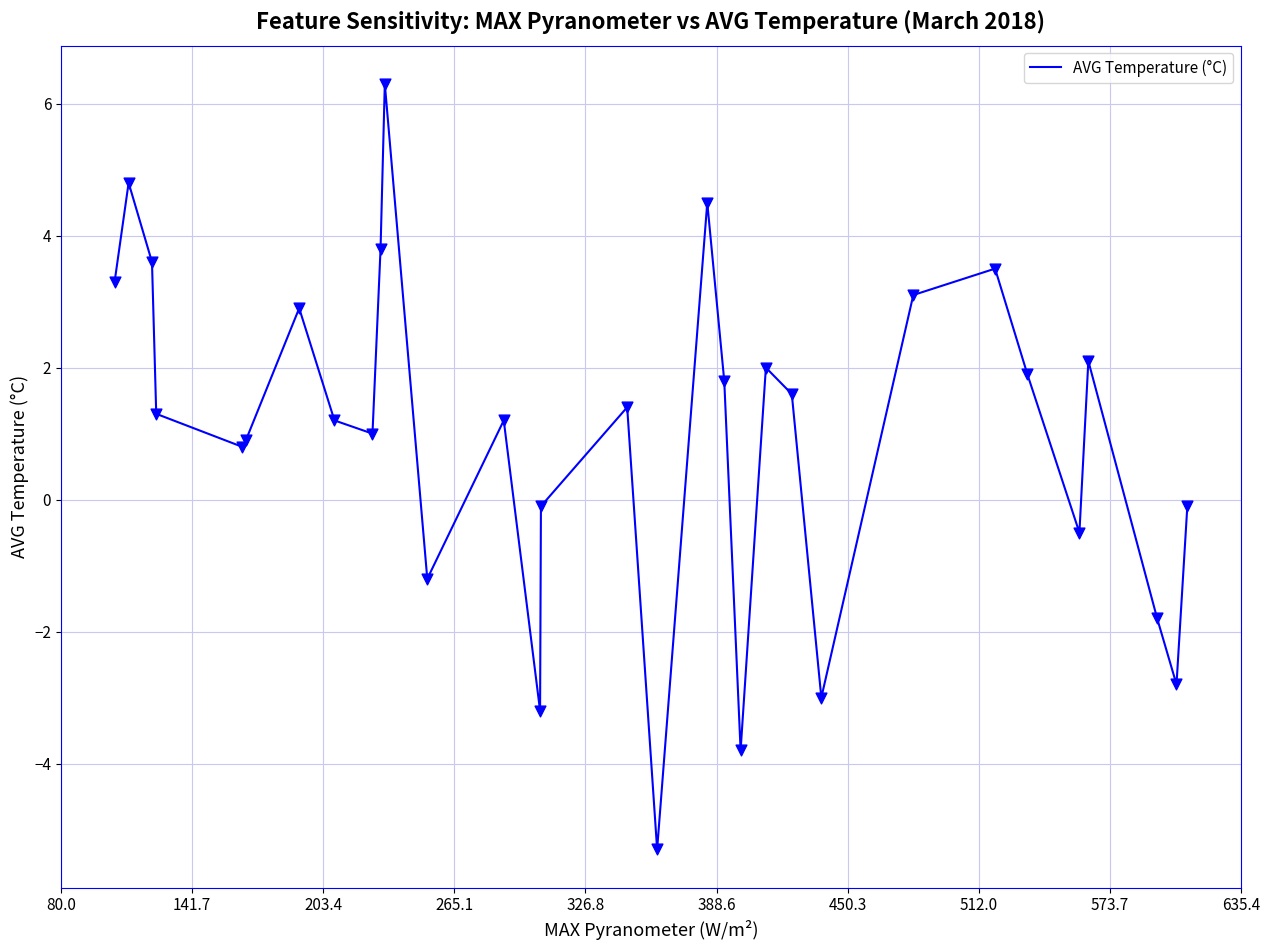

What is the difference between the maximum and minimum values?

11.6